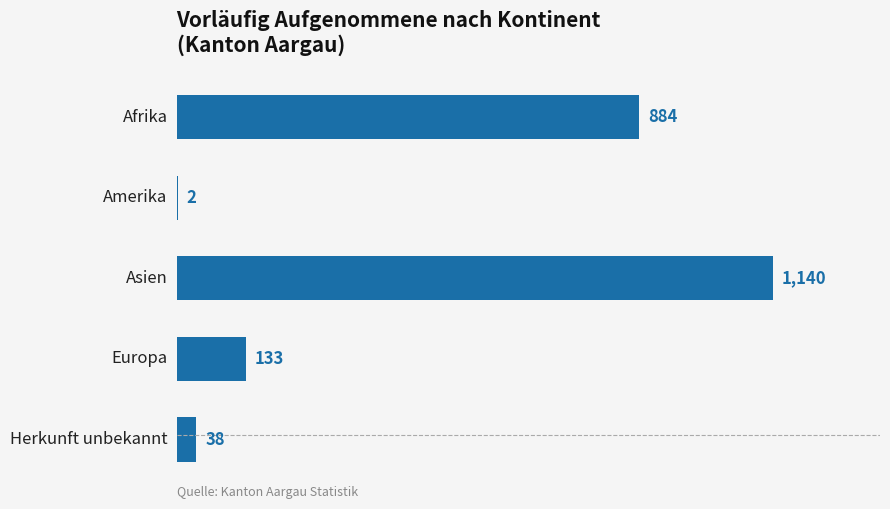

What is the smallest value displayed?

2